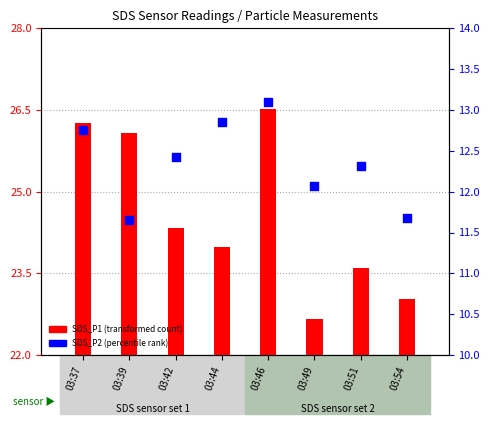

Which series has the largest Y range (max minus min)?

SDS_P1 (transformed count)